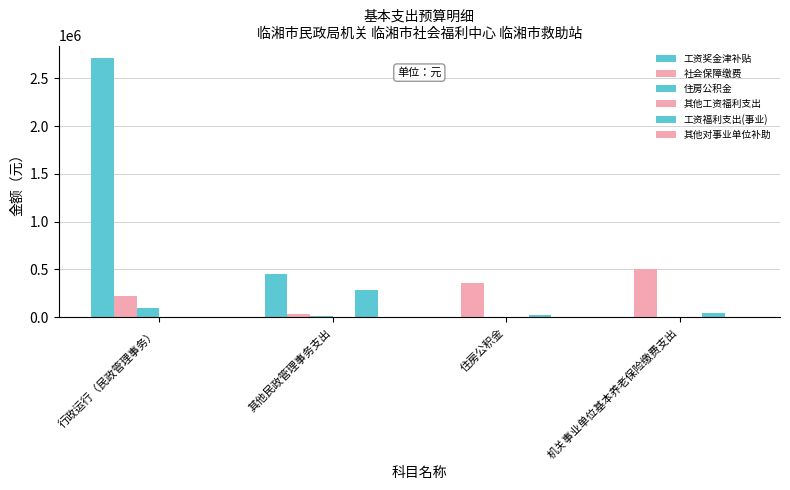

How many groups of bars are there?

4